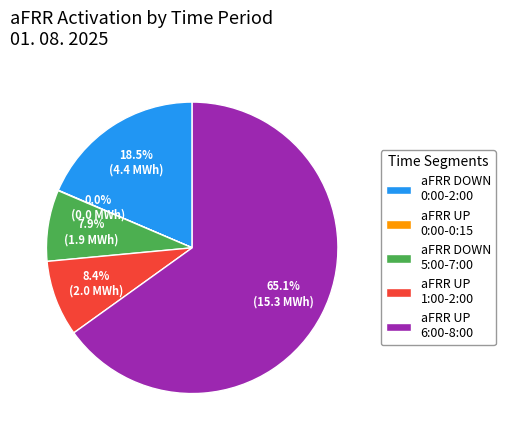

To the nearest percent, what is the difference between the largest and smallest slice percentages?

65%